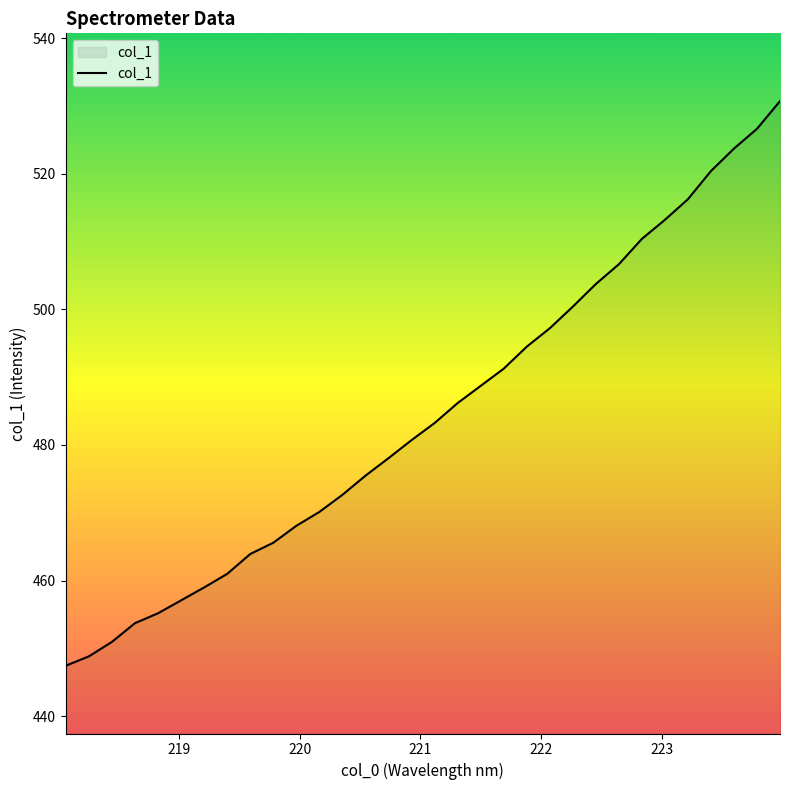

What is the difference between the maximum and minimum values?

83.3